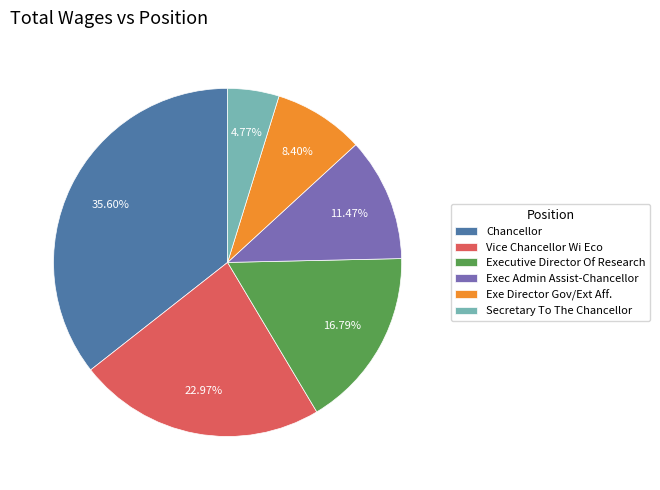

To the nearest percent, what is the difference between the Exec Admin Assist-Chancellor and Exe Director Gov/Ext Aff. slice percentages?

3%